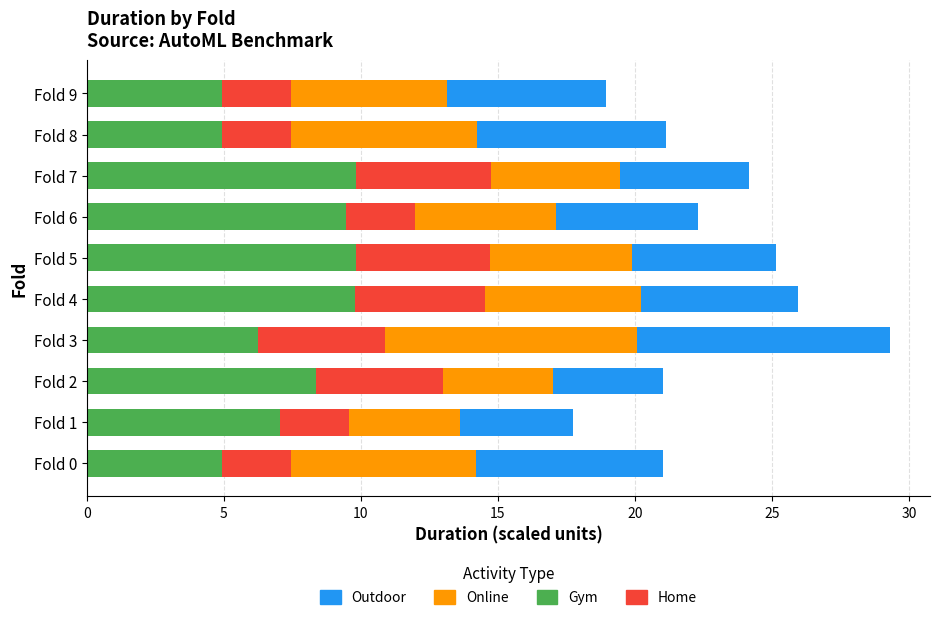

What is the total value across all series at Fold 1?

17.7